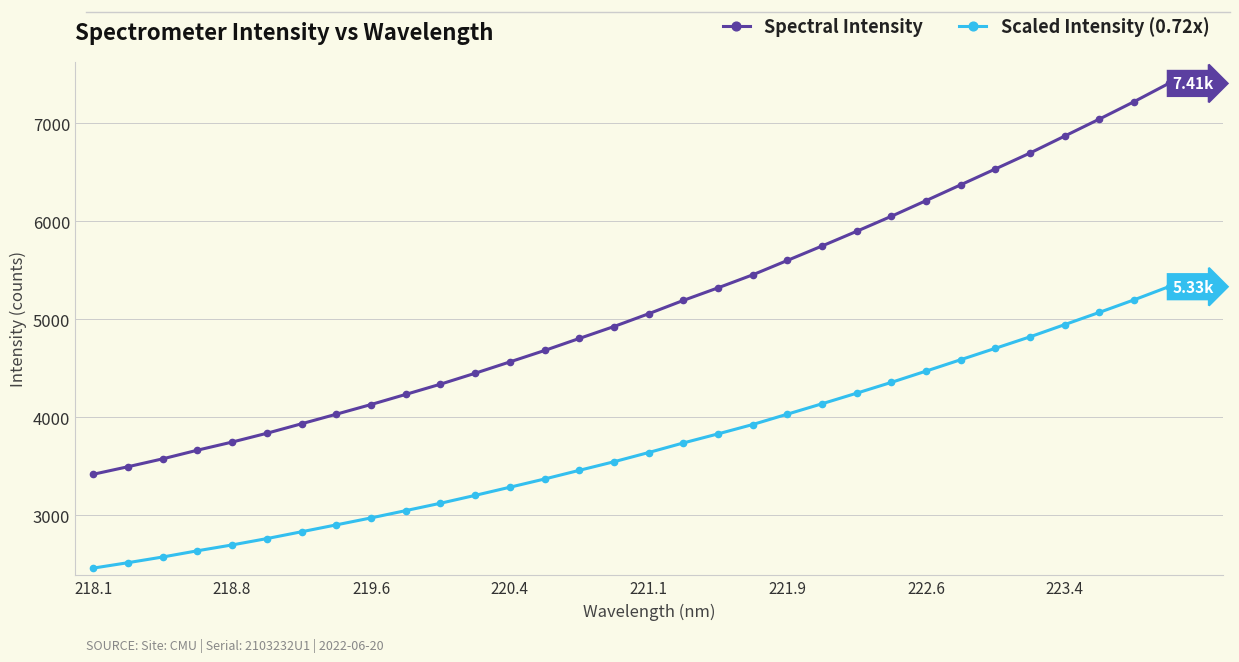

Which series has the largest range (max minus min)?

Spectral Intensity